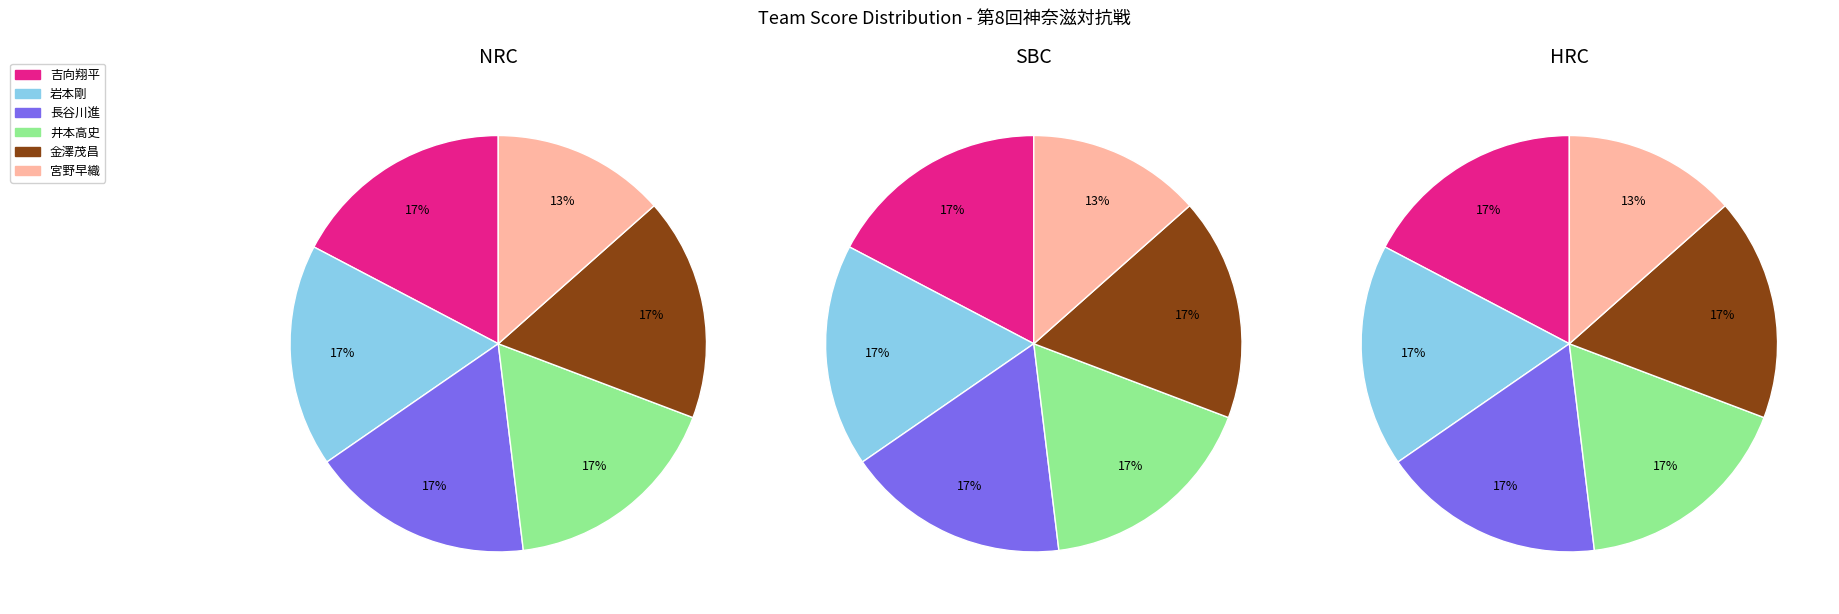

Which series has the widest spread of values?

NRC